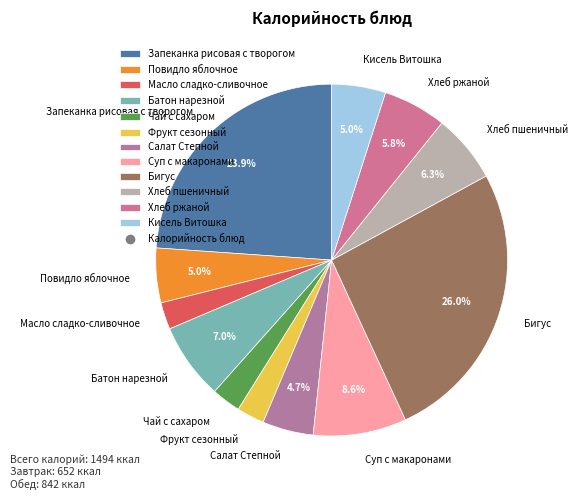

Count the number of slices in the pie.

12